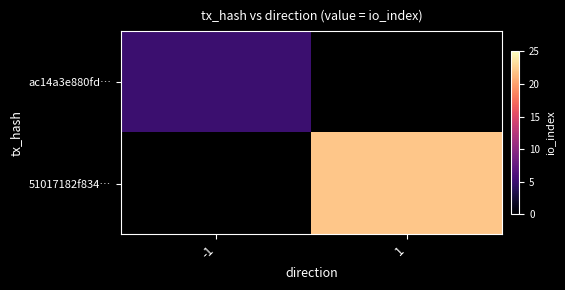

At how many categories does at least one series exceed 16?

1